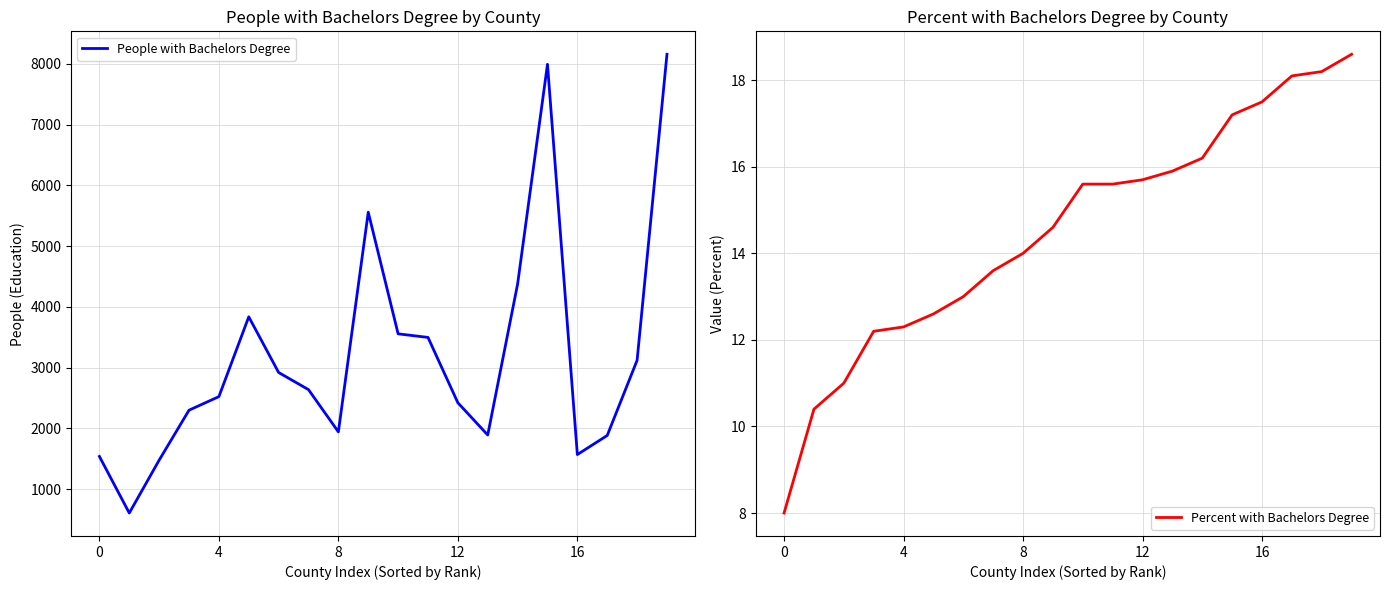

Which series has the largest total across all categories?

People with Bachelors Degree